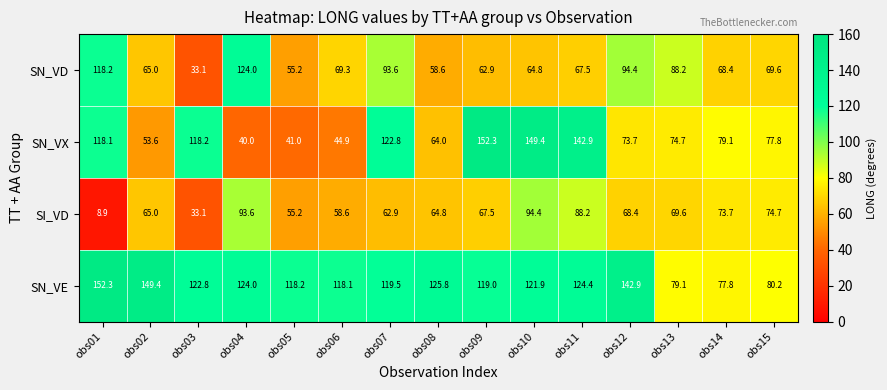

Which series changed the most between obs03 and obs06?

SN_VX